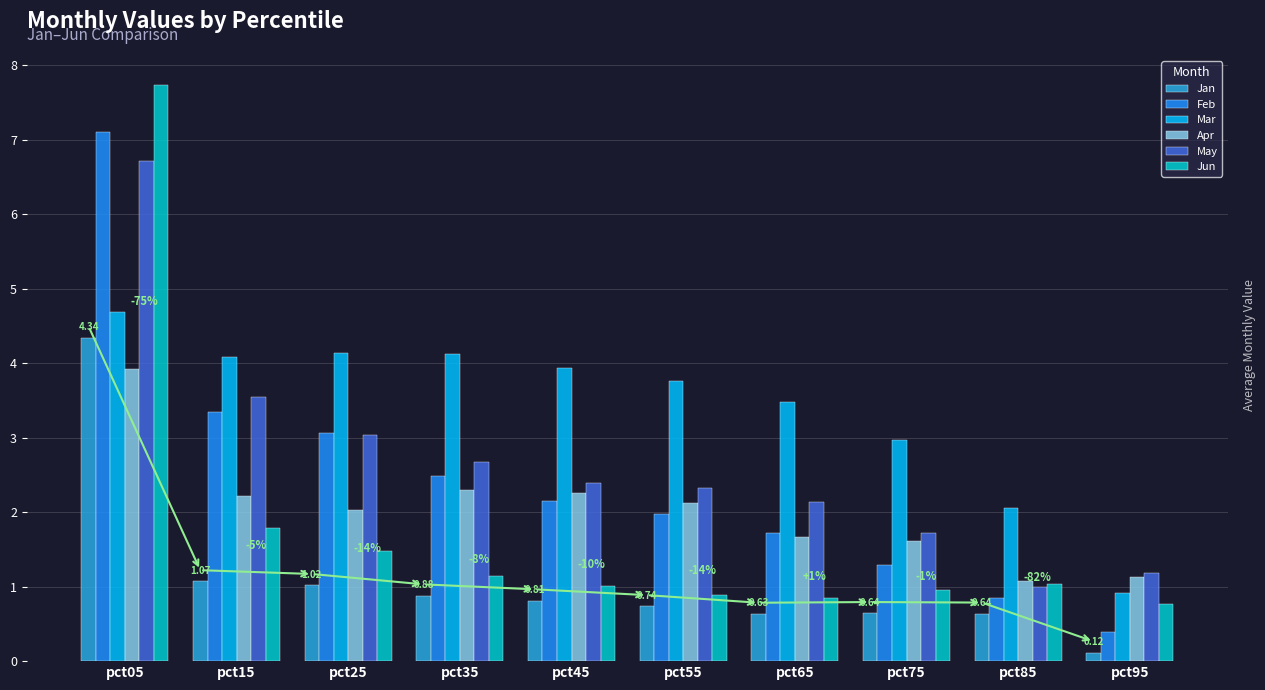

At pct05, list the series in order from largest to smallest.

Jun, Feb, May, Mar, Jan, Apr